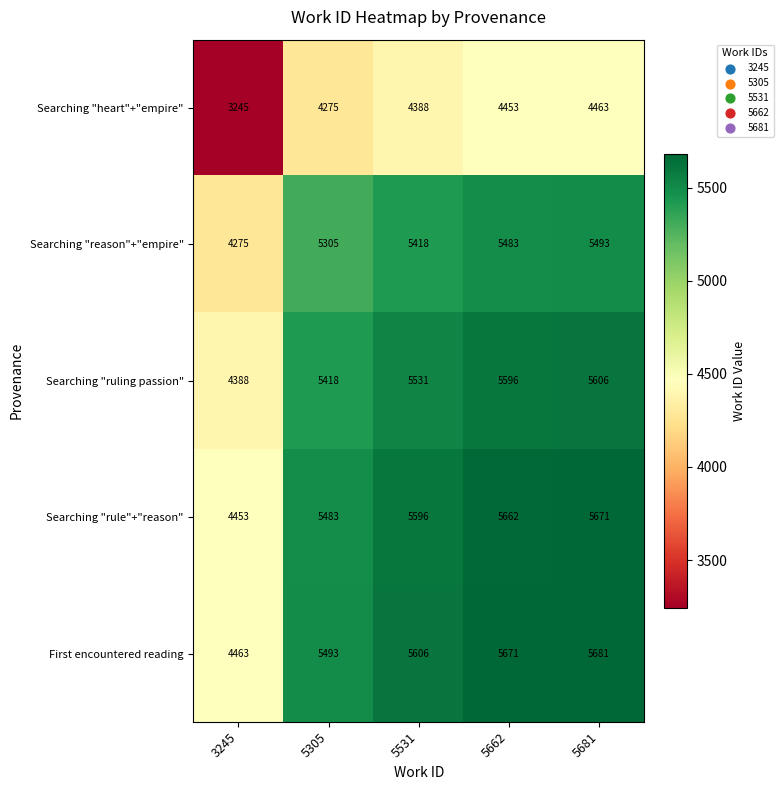

Where is First encountered reading nearest to the value 5072?

5305